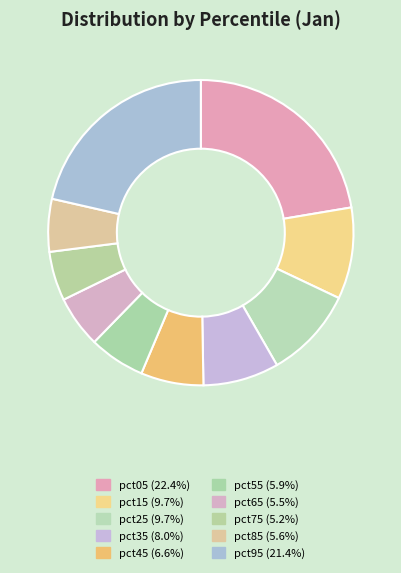

Is pct55 the majority of the pie?

No